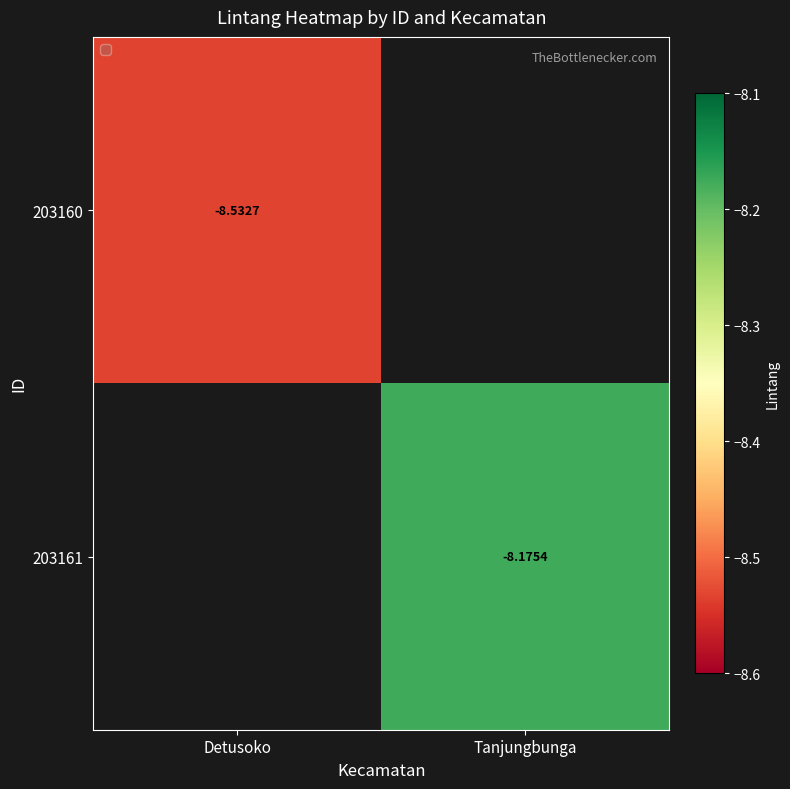

Is the value of 203160 at Detusoko greater than the value of 203161 at Tanjungbunga?

No